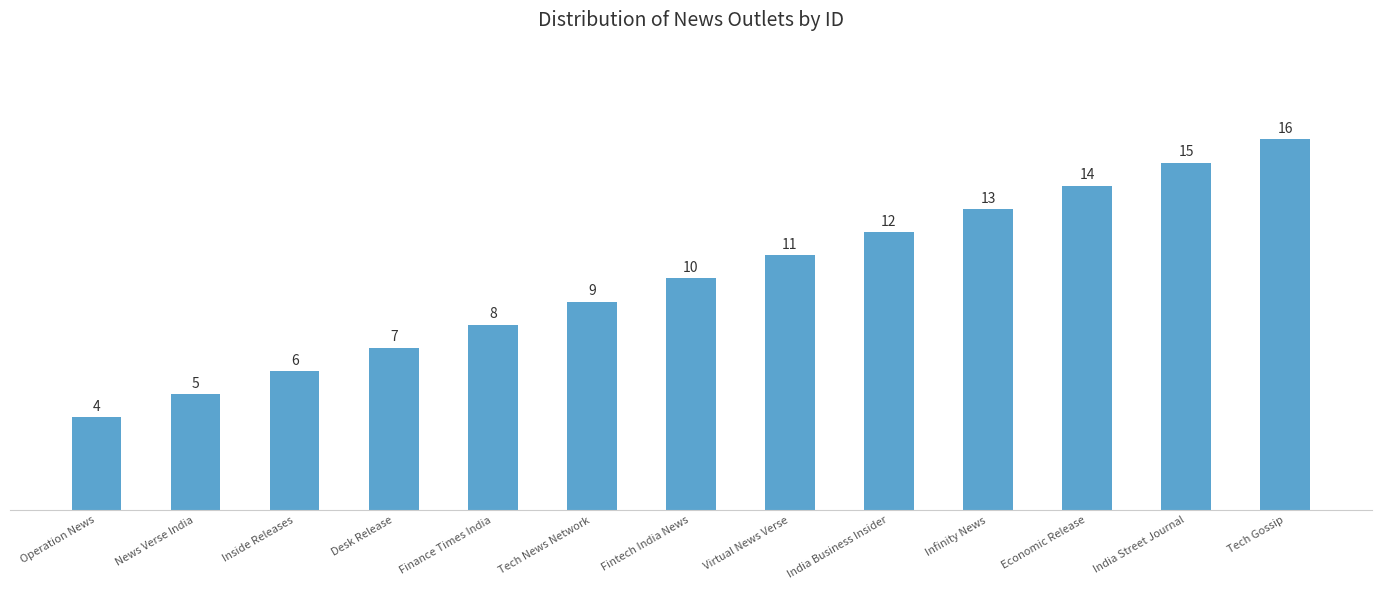

What position from the left is Infinity News?

10